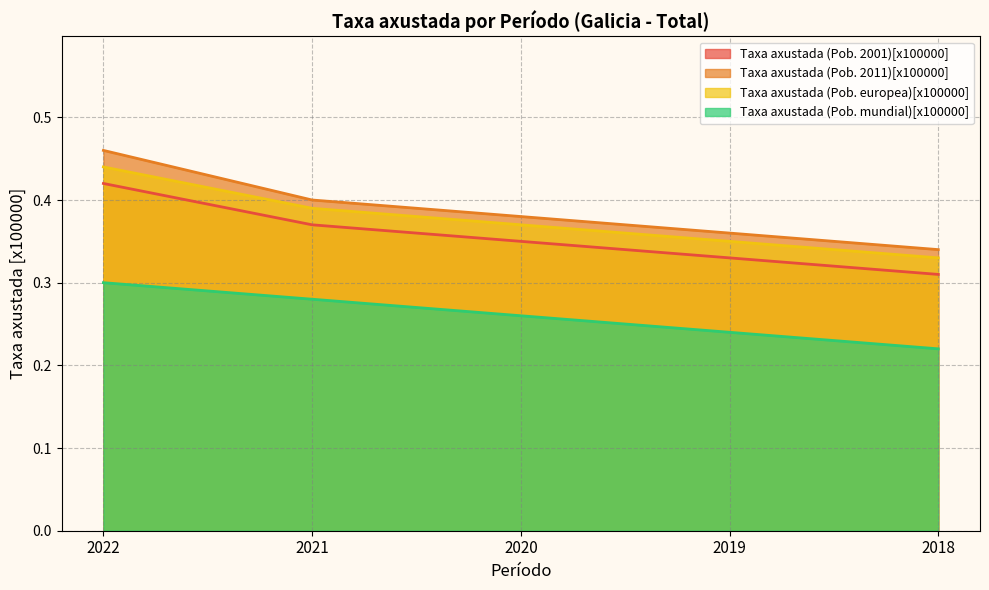

What is the difference between the Taxa axustada (Pob. 2001)[x100000] values at 2022 and 2020?

0.1